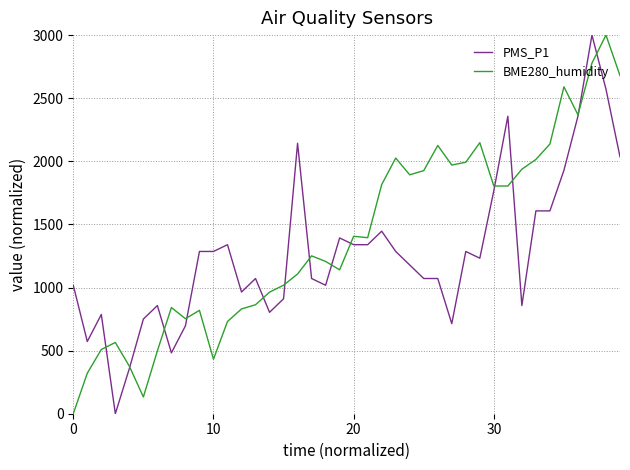

How many values in the BME280_humidity series exceed 1394?

20